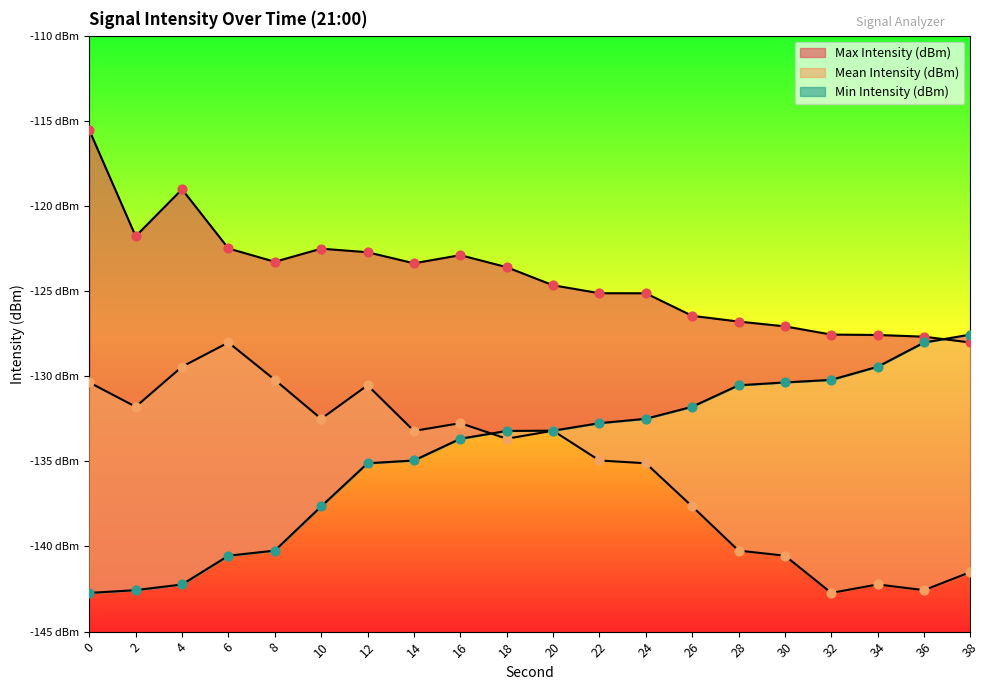

At which category is the sum across all series the highest?

12